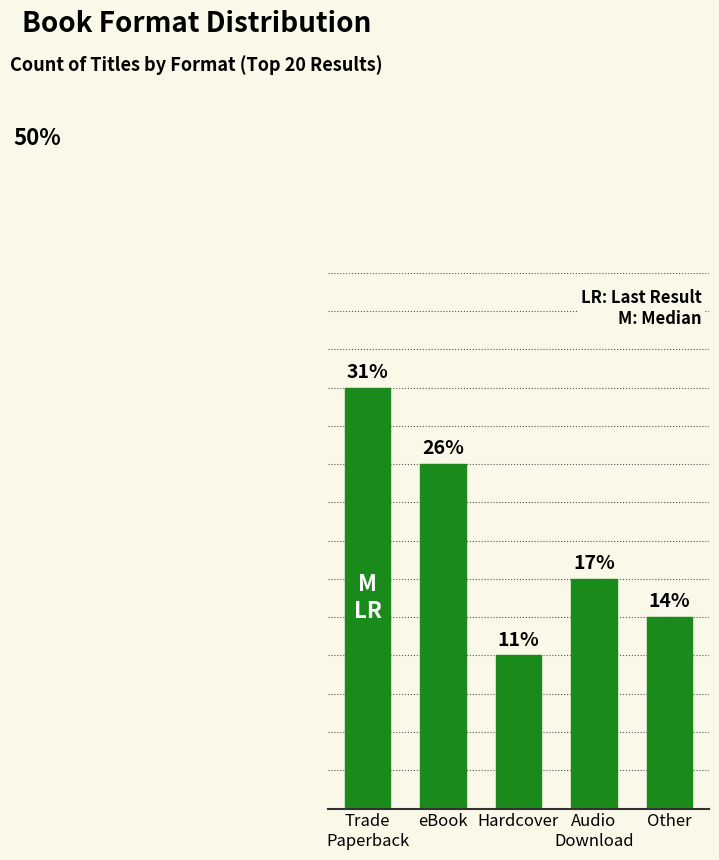

What is the difference between the values at eBook and Audio
Download?

3